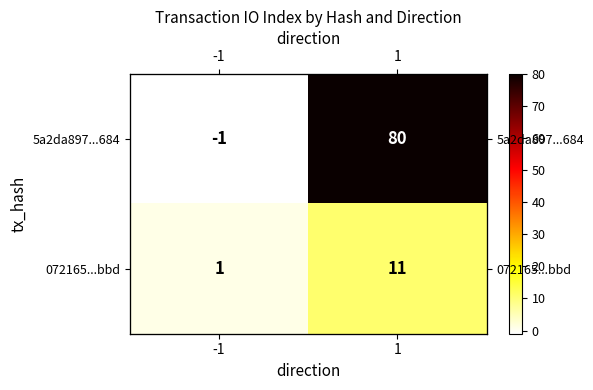

At which label is 5a2da897...684 closest to 39?

-1